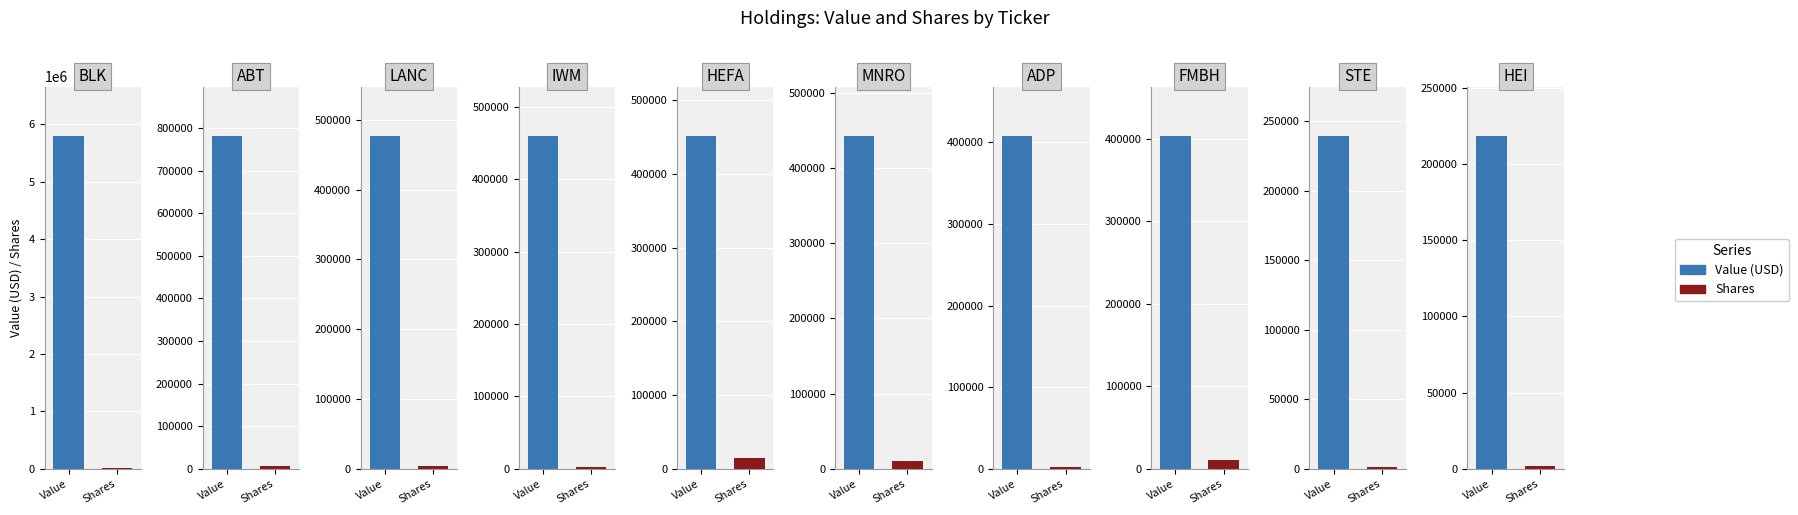

Are the bars horizontal?

No